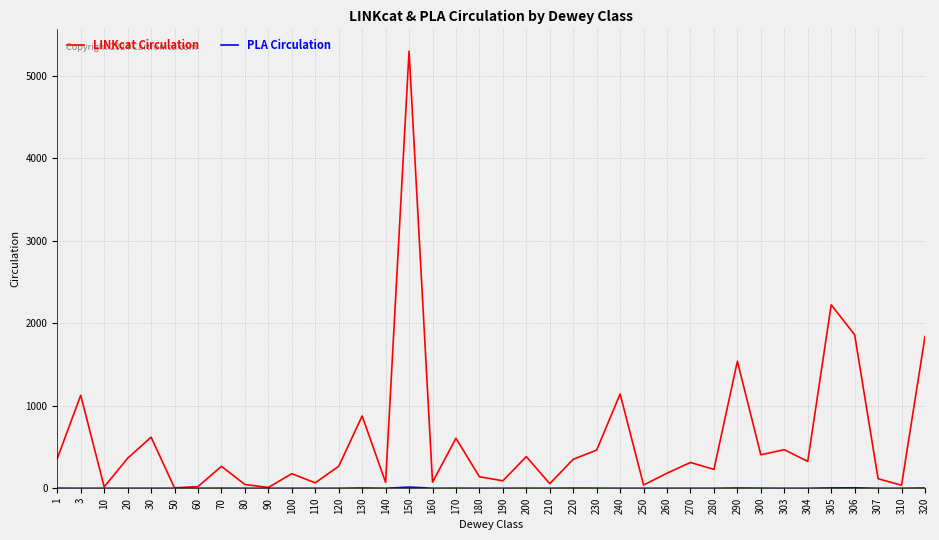

Which category has the highest value across all series?

150